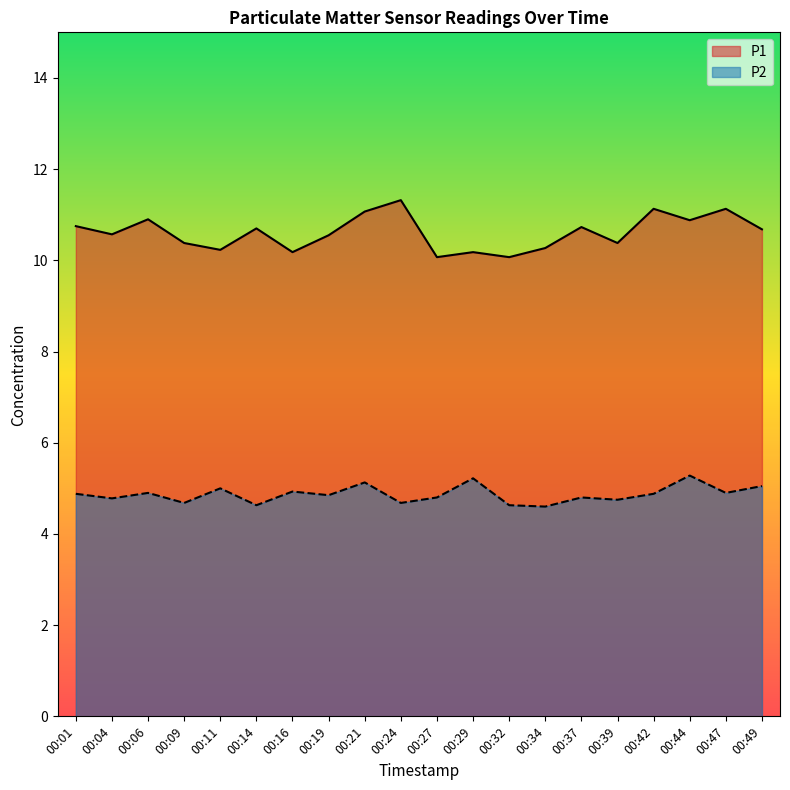

How many interior local valleys does the P2 series have?

8